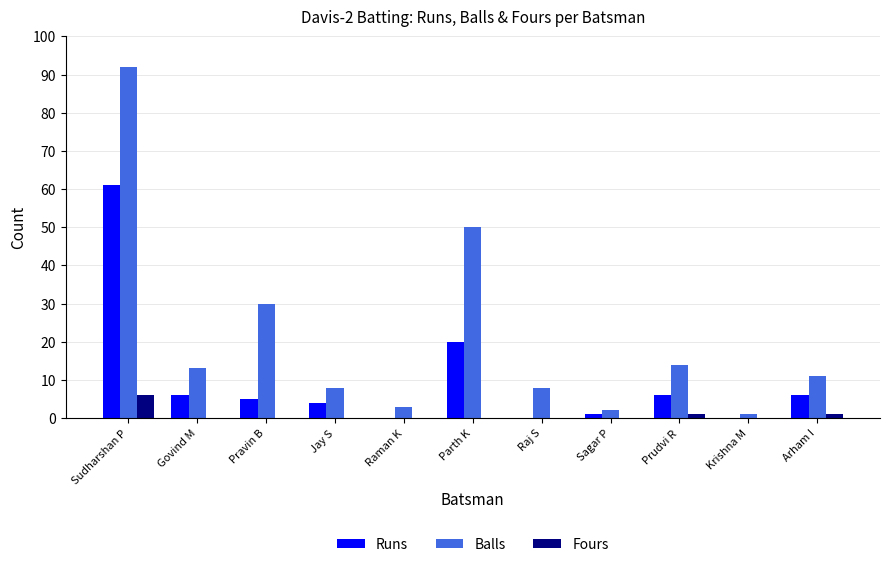

How many categories are shown in the chart?

11